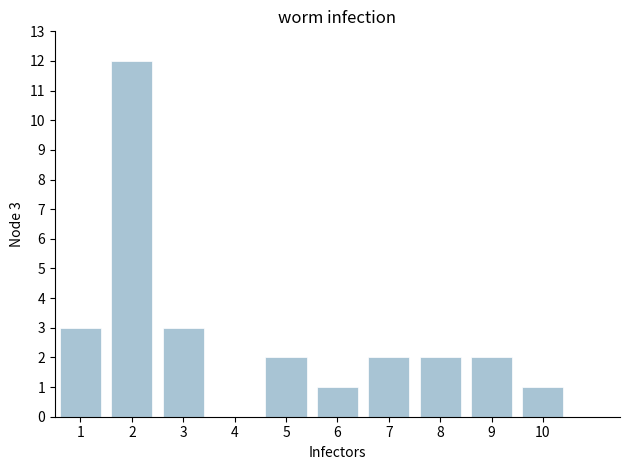

The value at 9 is 1. True or false?

False